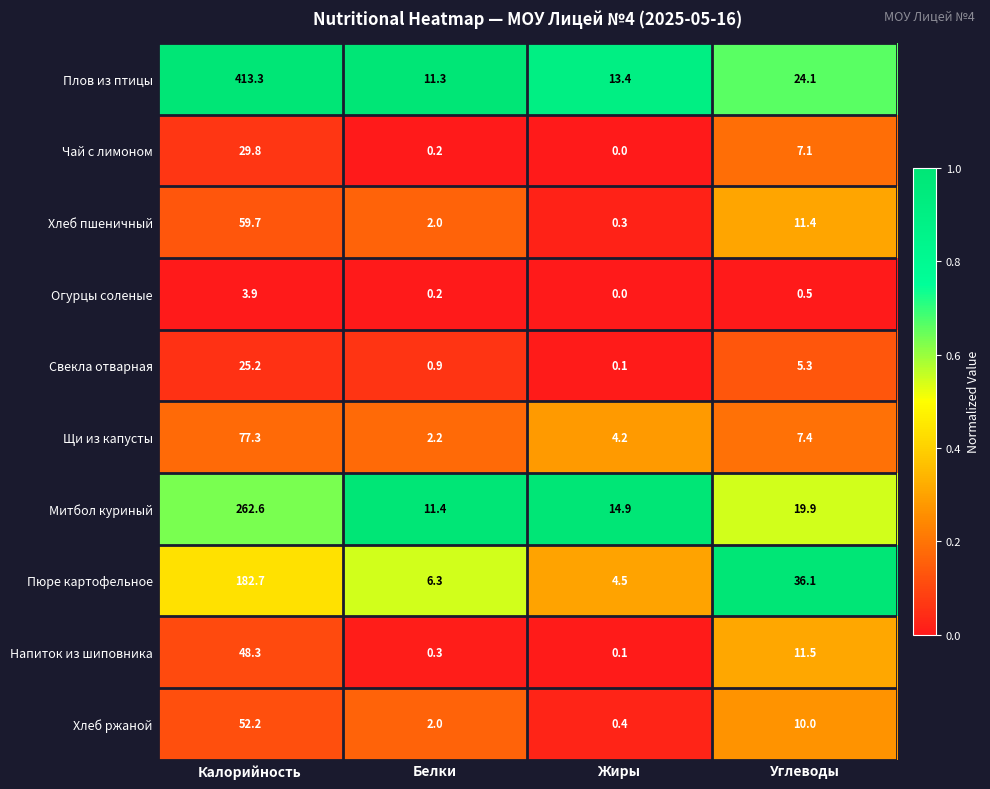

True or false: Хлеб пшеничный has a value of 11.4 at Углеводы.

True